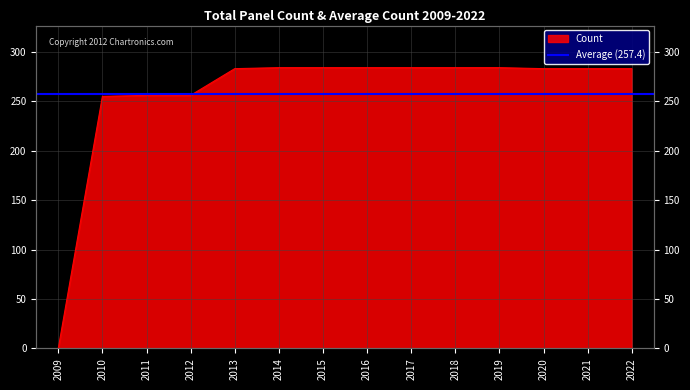

What is the change in value from 2018 to 2021?

-1